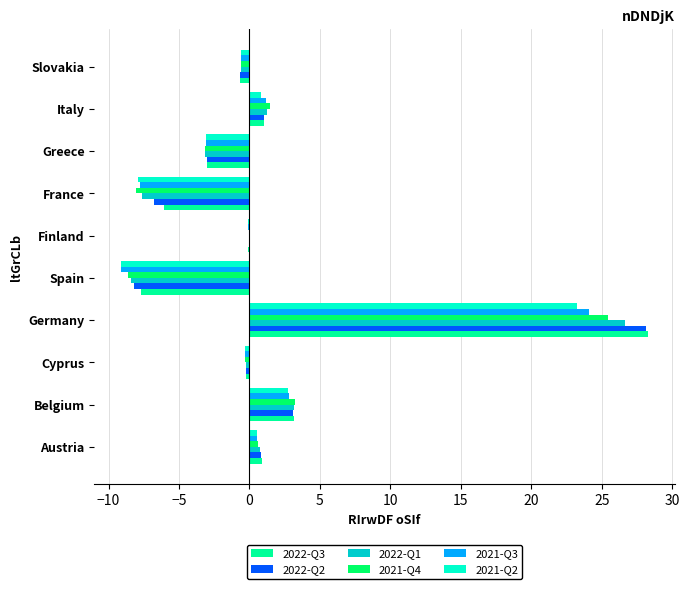

Which series changed the most between Germany and Greece?

2022-Q3